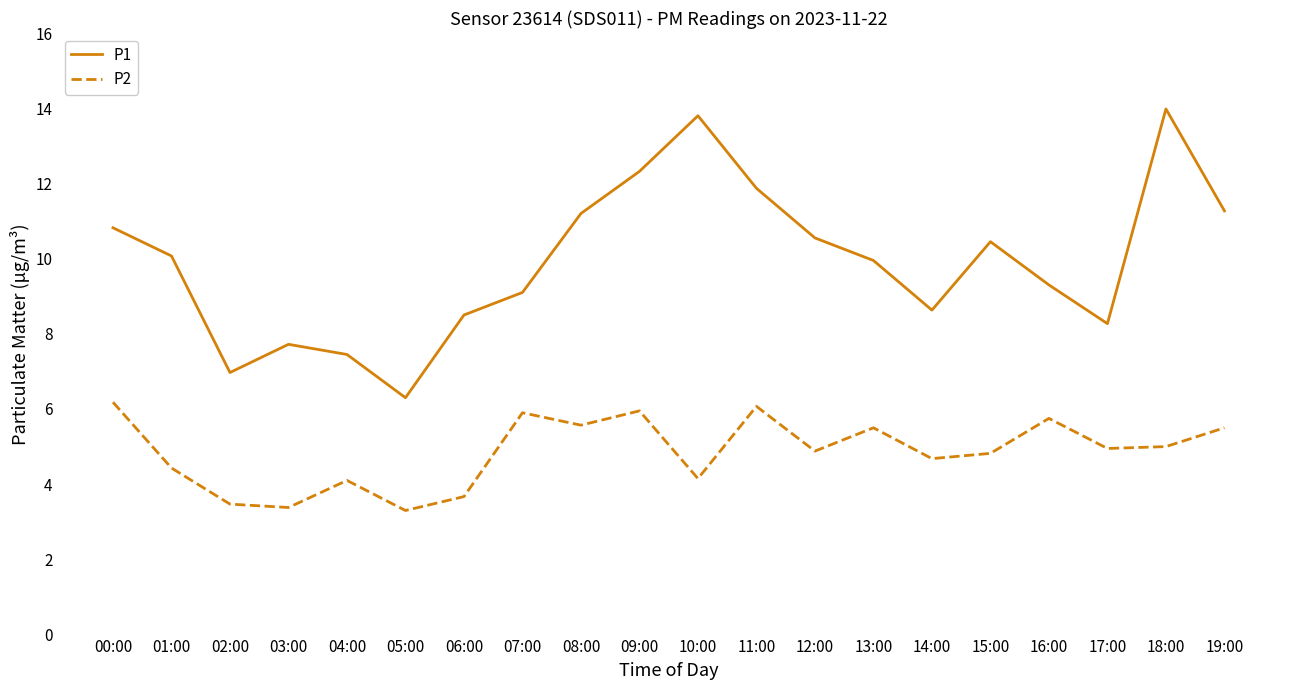

Does the chart display data point markers on the line(s)?

No